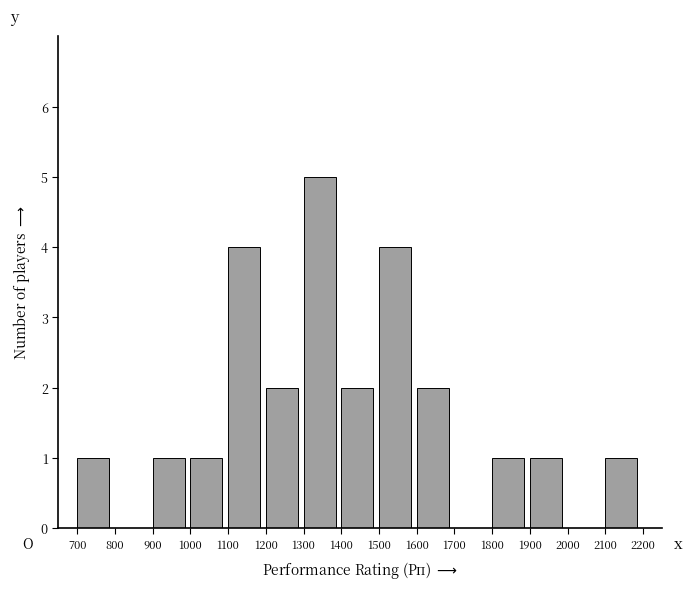

Over which range of the x-axis is the bar tallest?

1300 to 1400